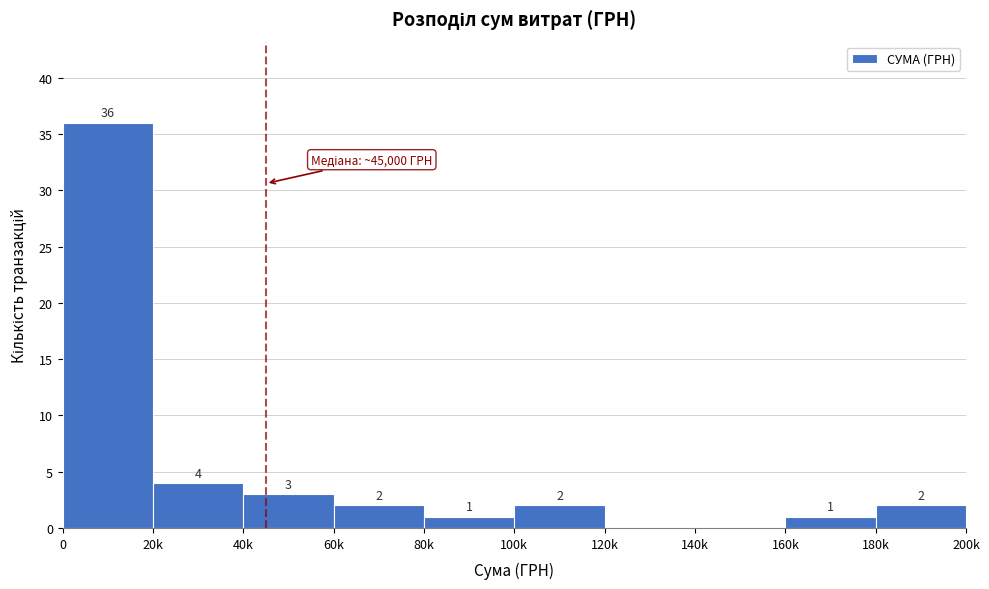

Reading left to right, transcribe all the data shown in this chart.

0=36	20k=4	40k=3	60k=2	80k=1	100k=2	120k=0	140k=0	160k=1	180k=2